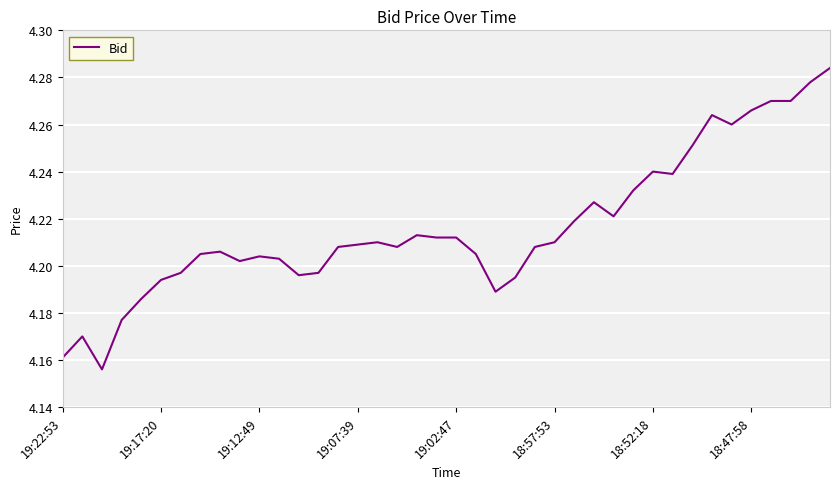

What is the difference between the maximum and minimum values?

0.1